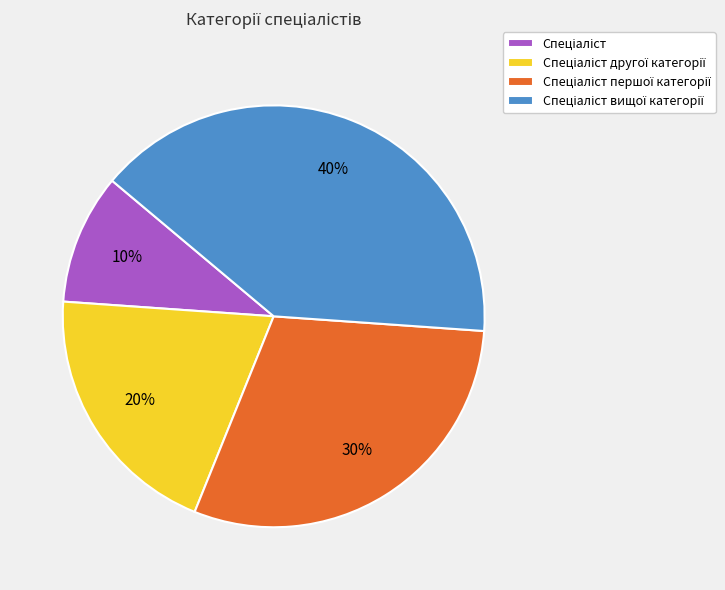

Does any single category account for the majority?

No